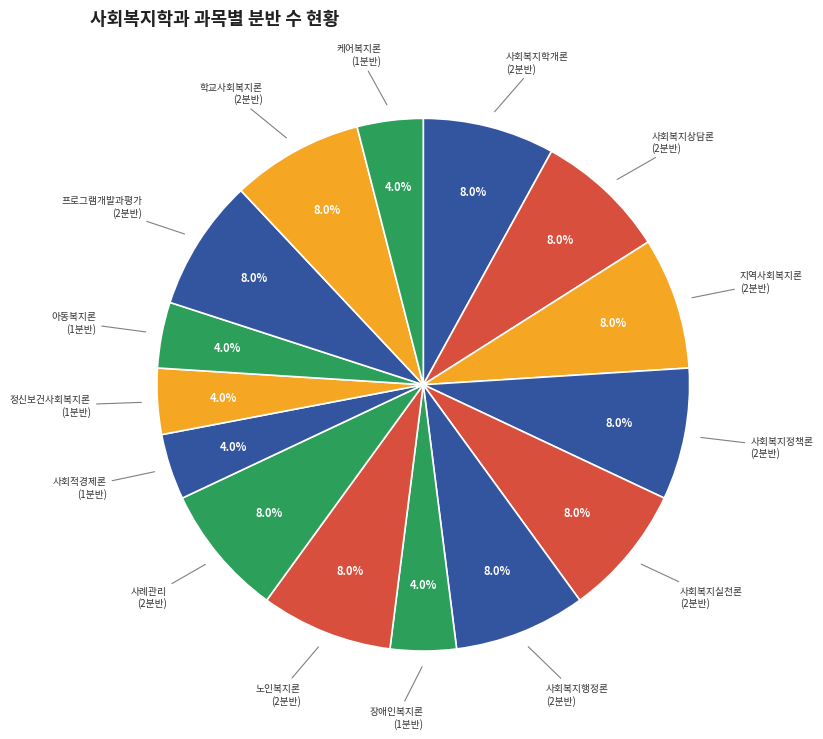

How many segments does this pie chart have?

15